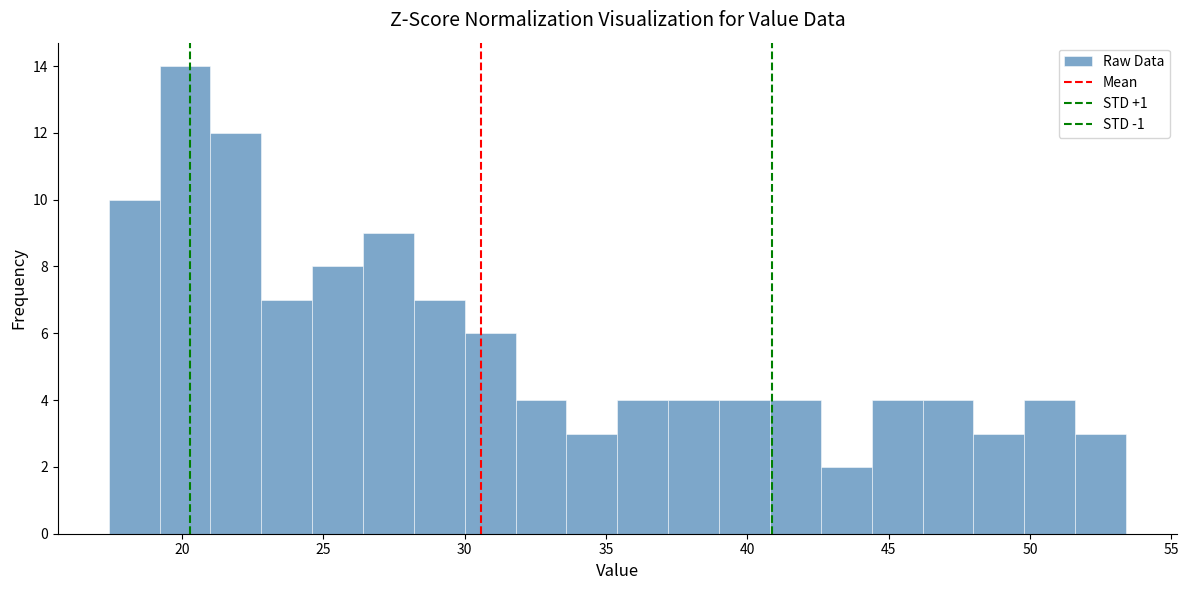

Read against the x-axis, roughly where is the centre of the tallest bar?

20.0